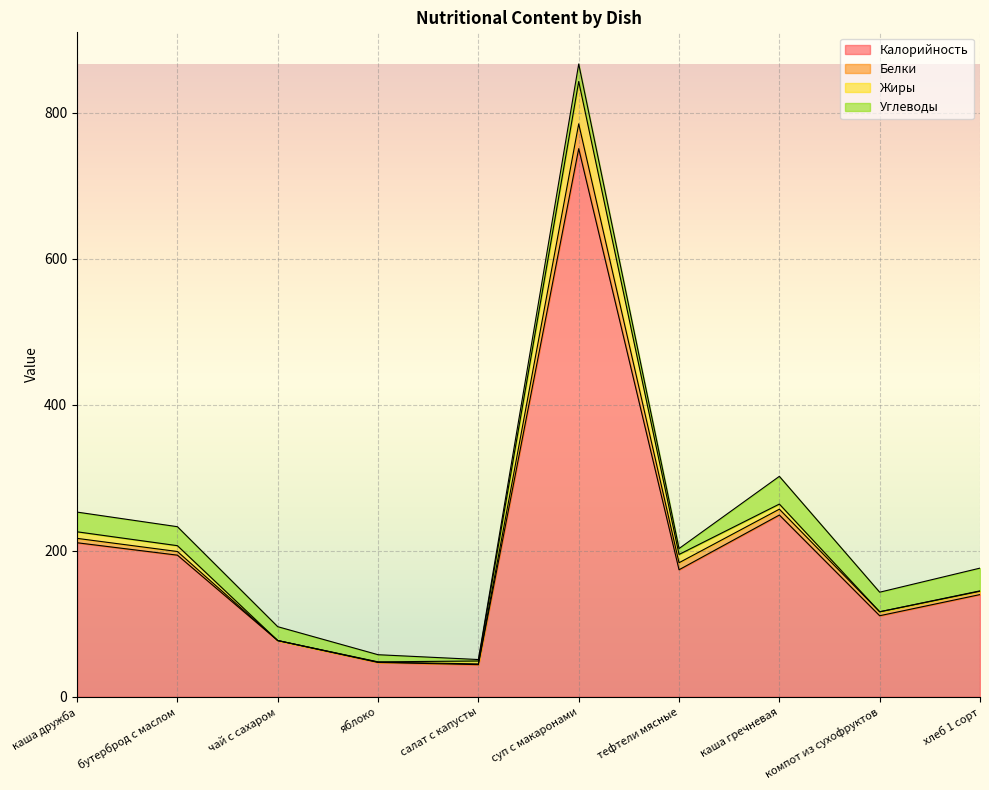

What is the maximum value for Калорийность?

751.0